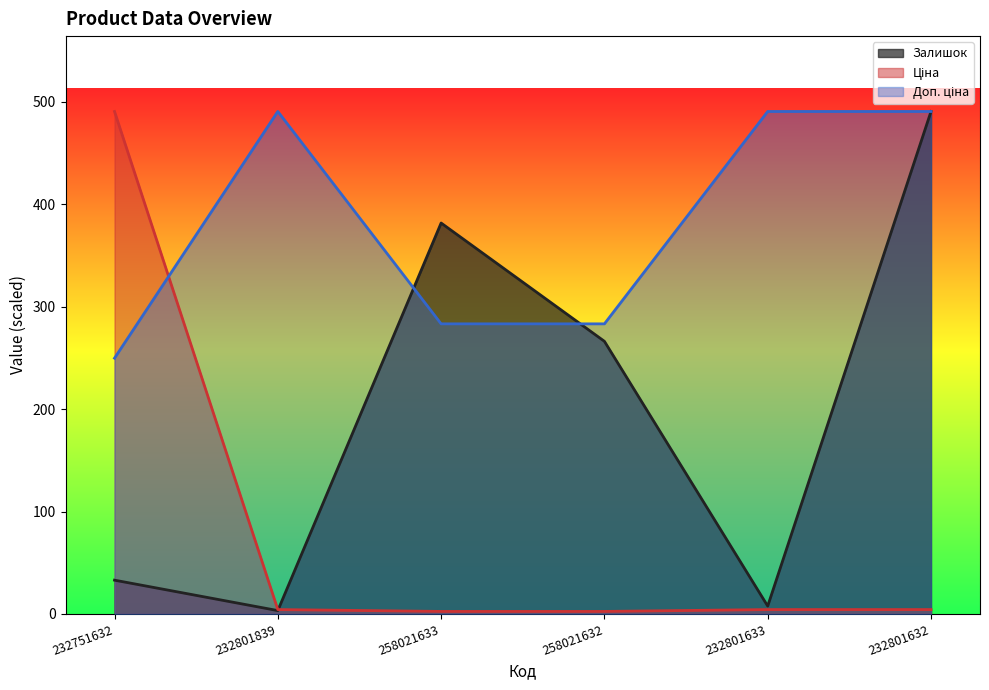

What is the label of the 6th point from the left?

232801632